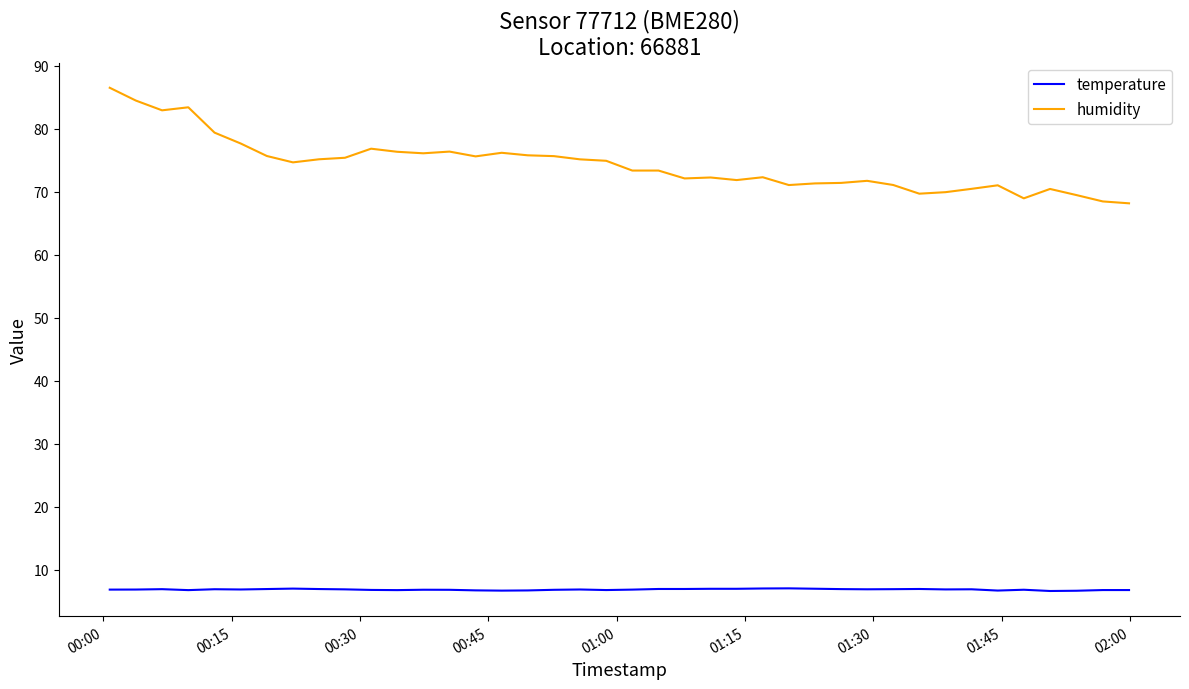

What is the difference between the maximum and minimum values in the humidity series?

18.3